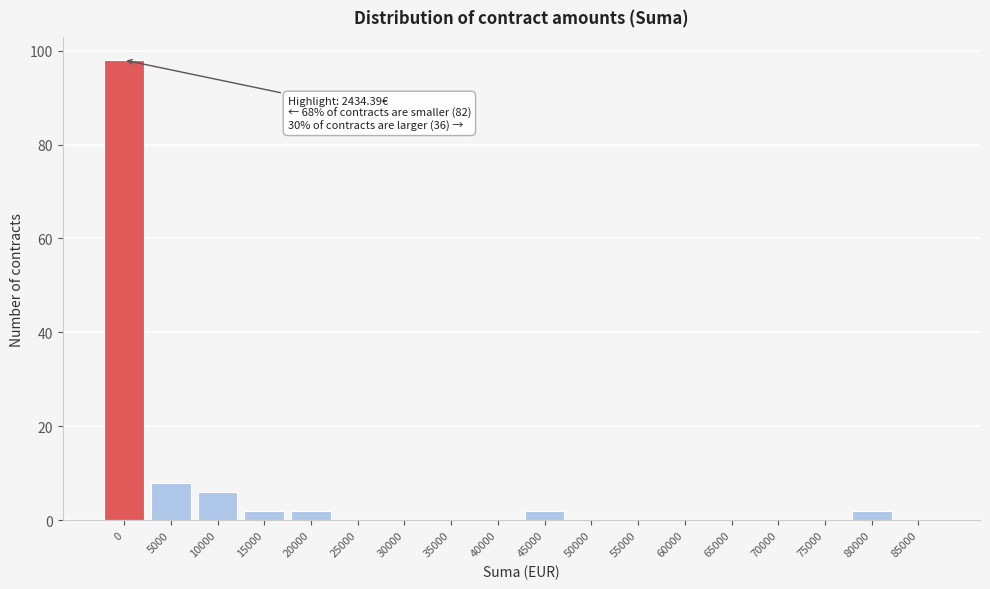

Reading right to left, extract all data points from this chart.

85000=0	80000=2	75000=0	70000=0	65000=0	60000=0	55000=0	50000=0	45000=2	40000=0	35000=0	30000=0	25000=0	20000=2	15000=2	10000=6	5000=8	0=98